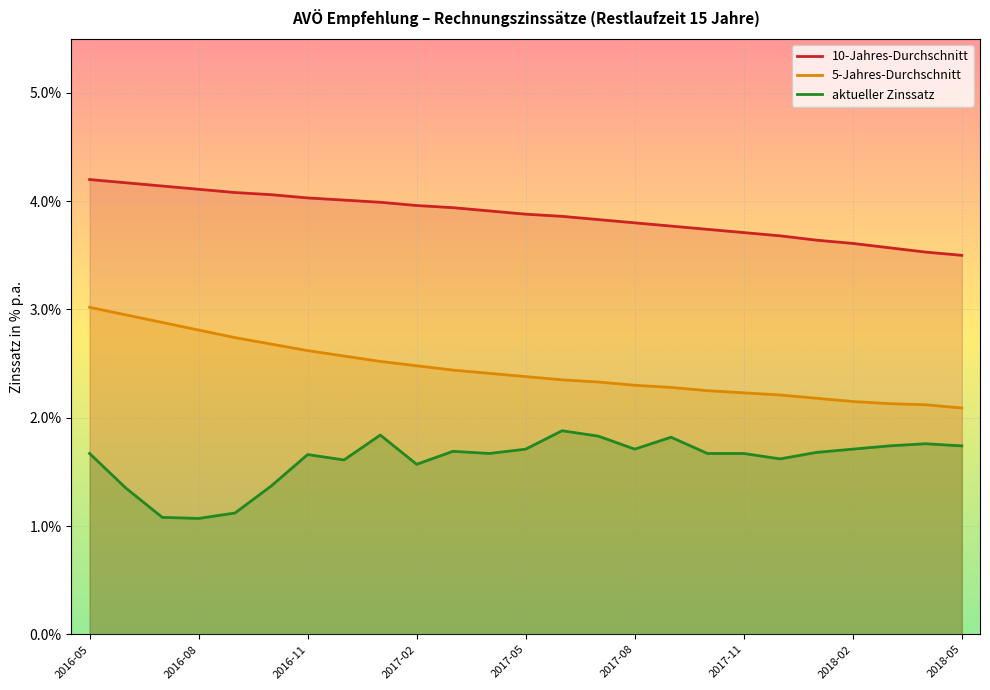

At which category is the sum across all series the highest?

2016-05